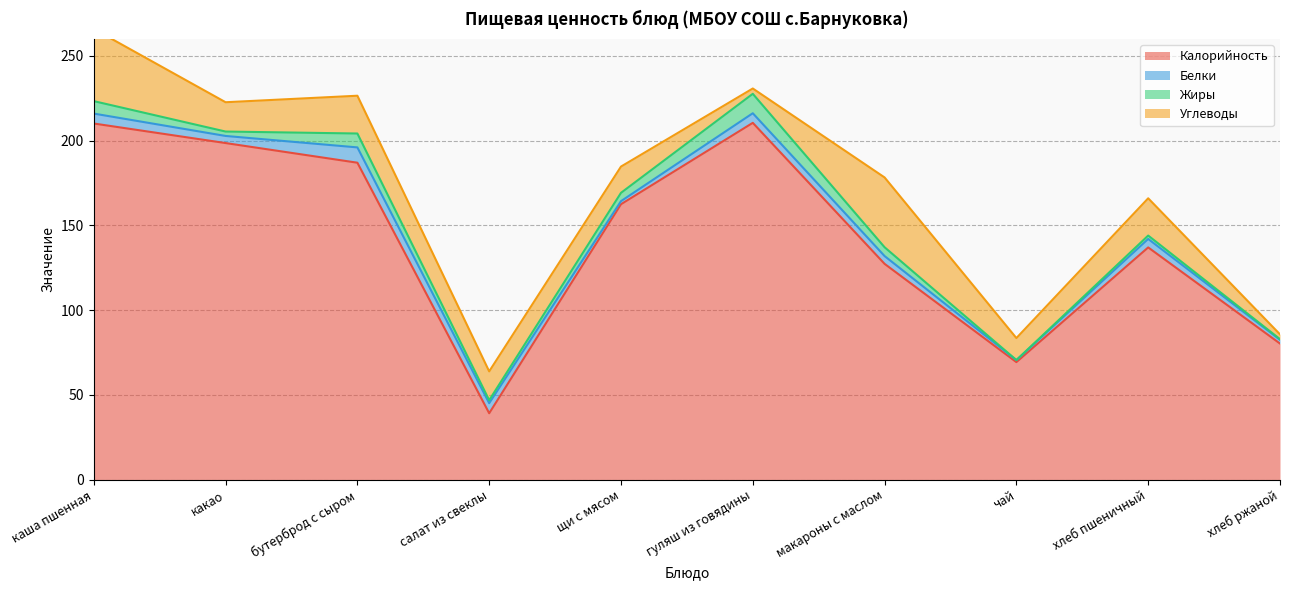

True or false: Калорийность and Жиры cross at least once.

False